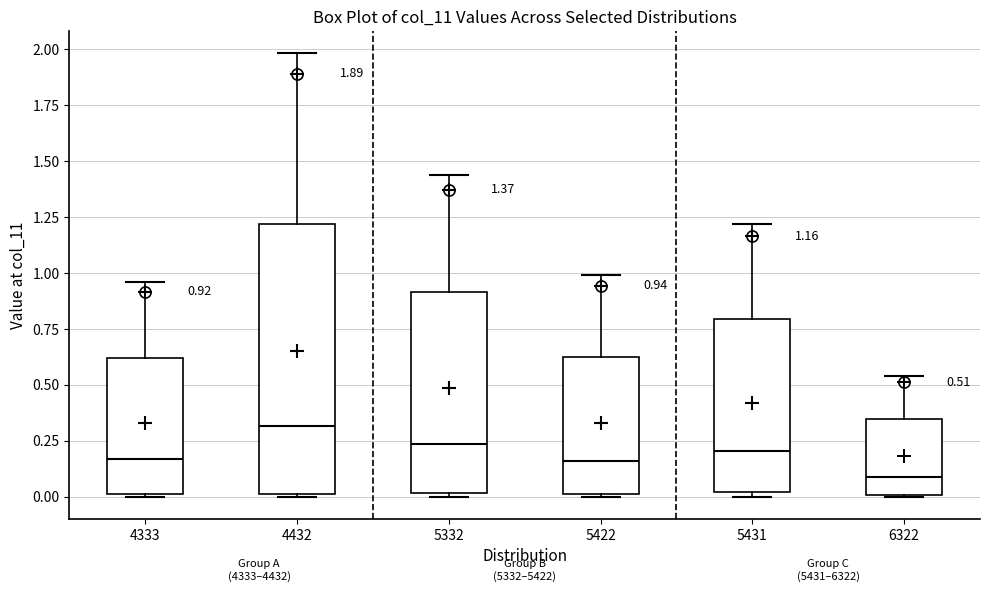

Which box's median line is the lowest?

6322